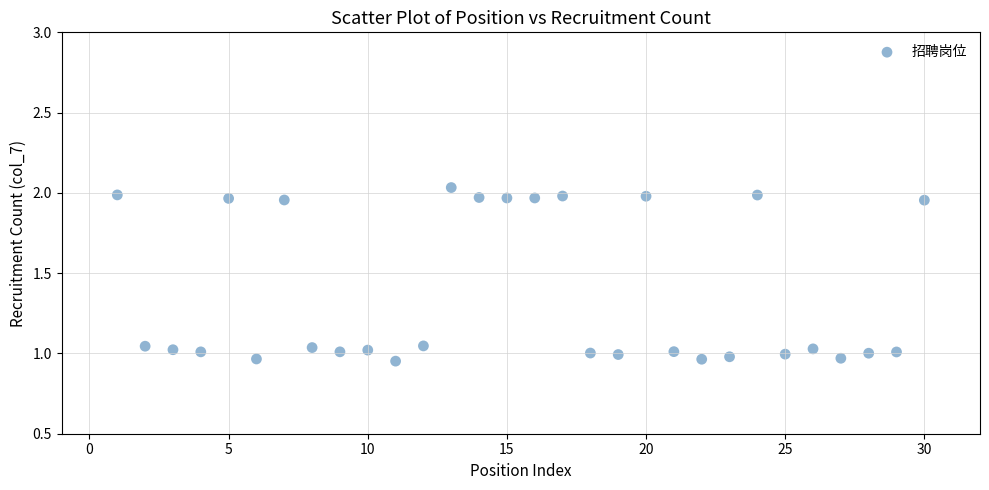

What is the range of Y values (max minus min)?

1.1